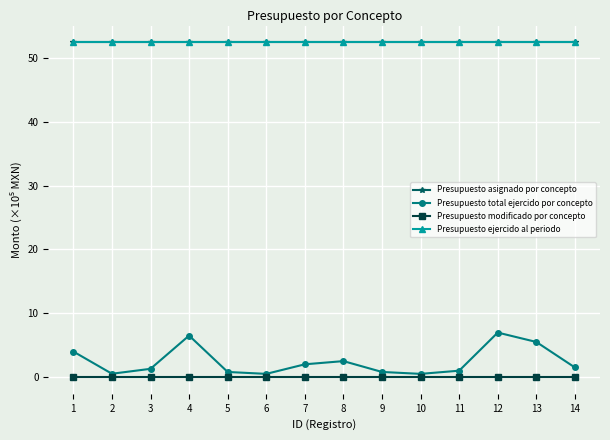

Is this an area chart (filled region under the line)?

No